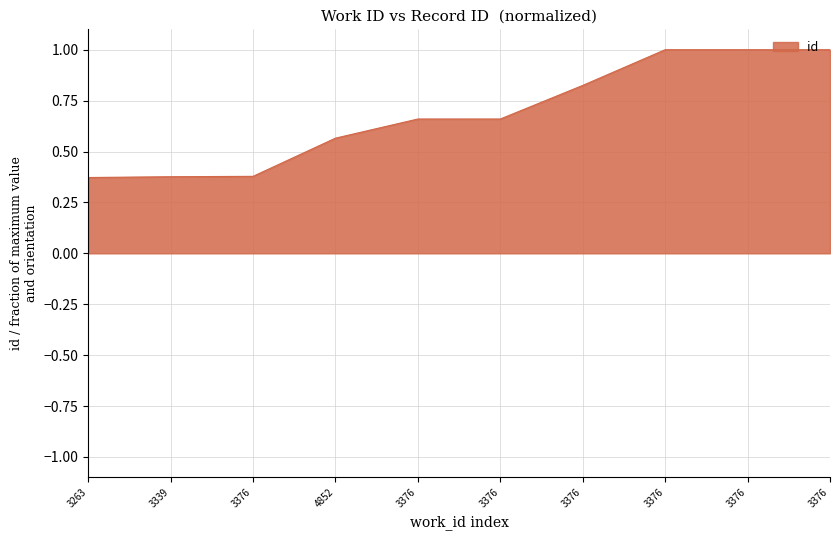

How many lines are shown in the chart?

1